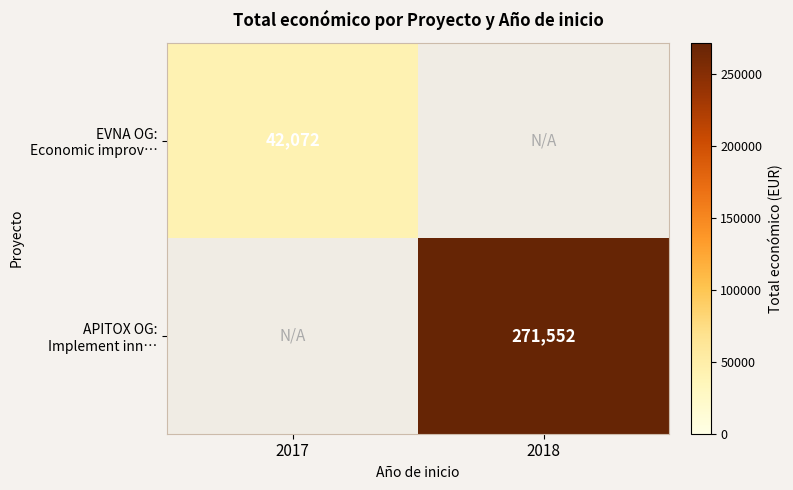

The value of APITOX OG: Implement inn… at 2018 is 271552. True or false?

True